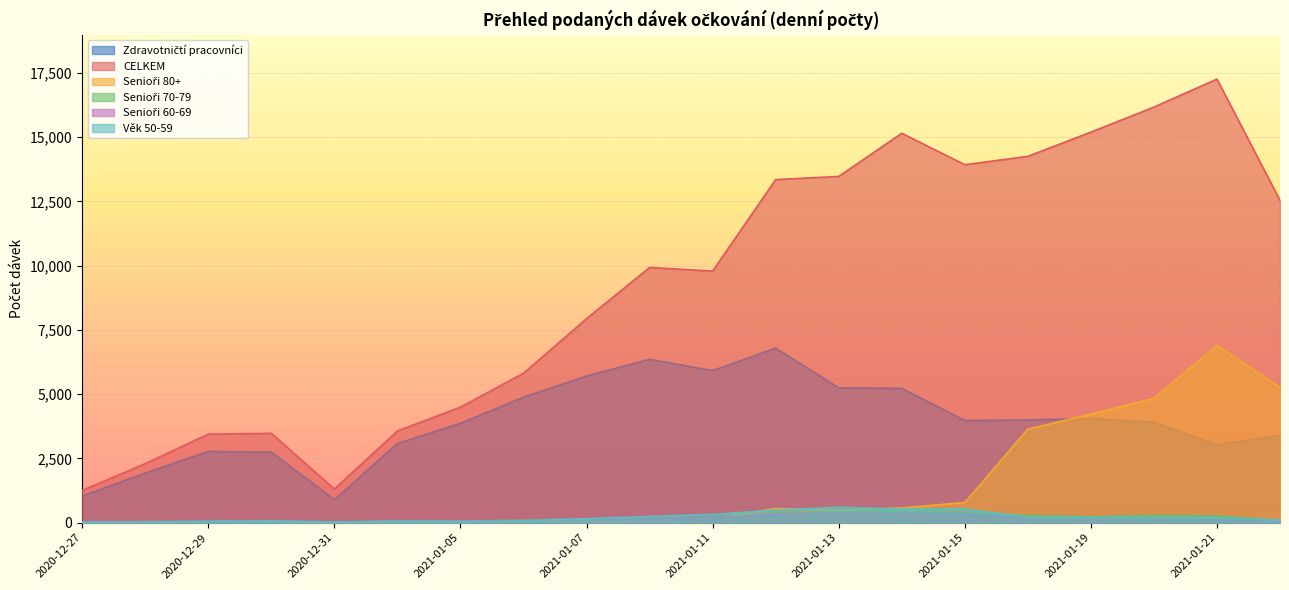

Rank the series by their maximum value, from lowest to highest.

Senioři 60-69, Senioři 70-79, Věk 50-59, Zdravotničtí pracovníci, Senioři 80+, CELKEM